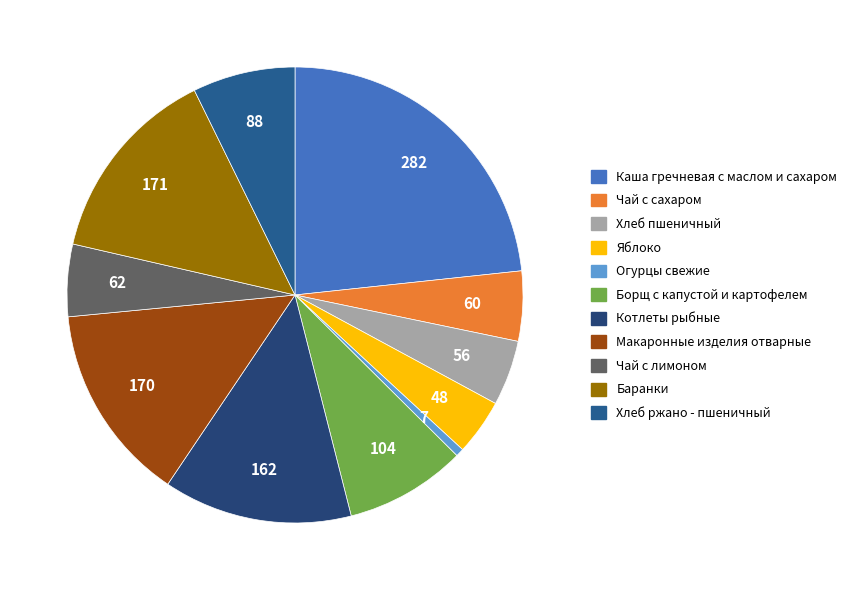

How much of the chart is everything except Хлеб ржано - пшеничный?

92.7%